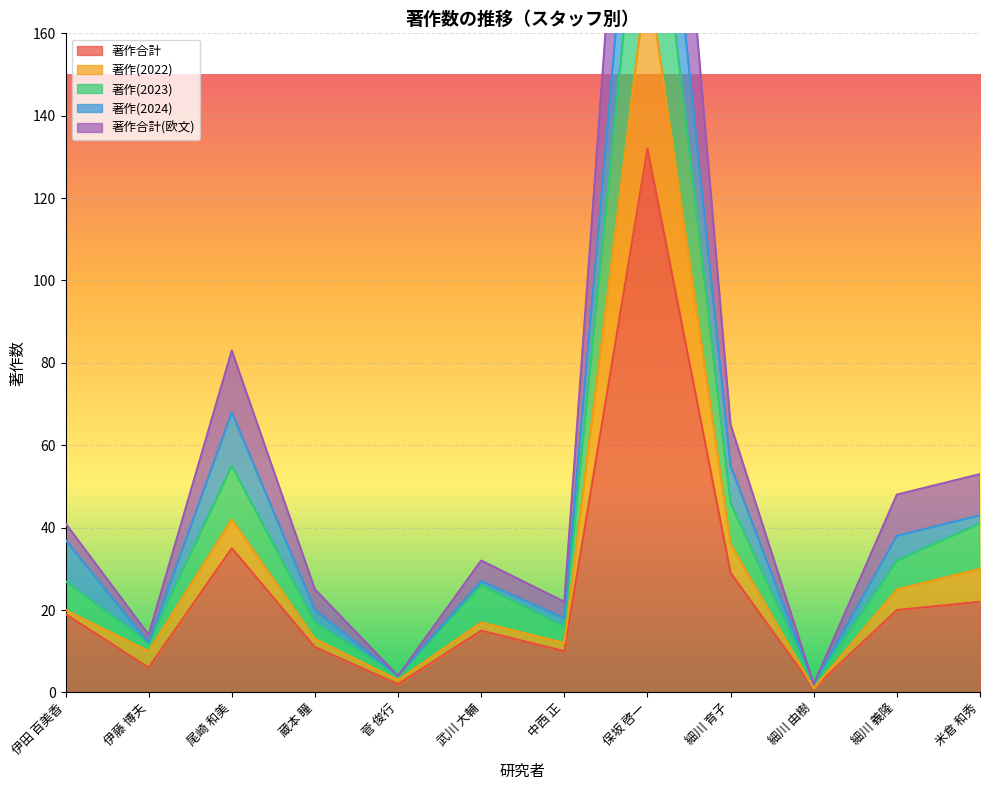

What is the difference between the 著作(2022) values at 尾崎 和美 and 細川 育子?

6